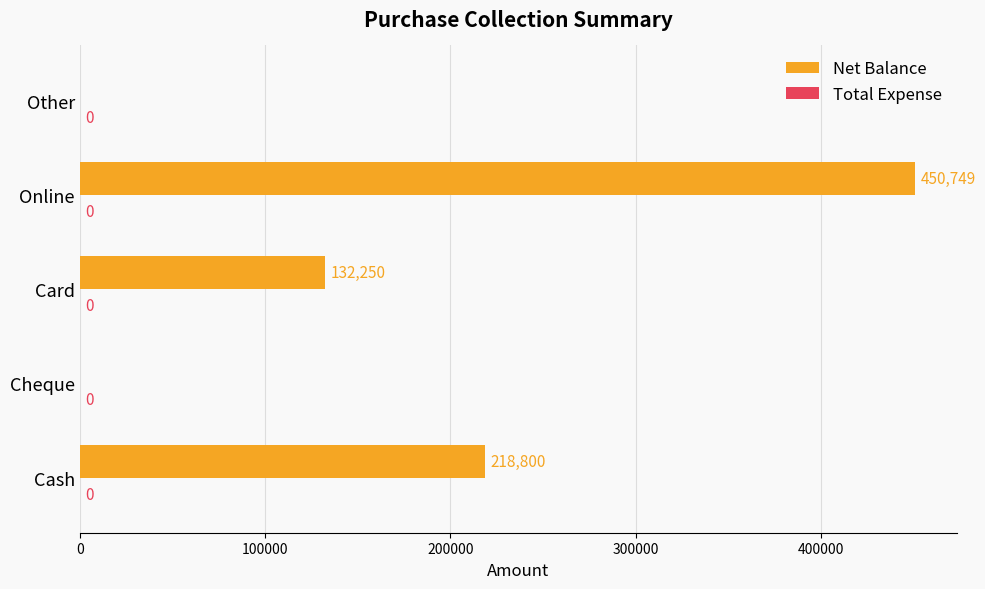

True or false: the data shows 450749 at Online.

True